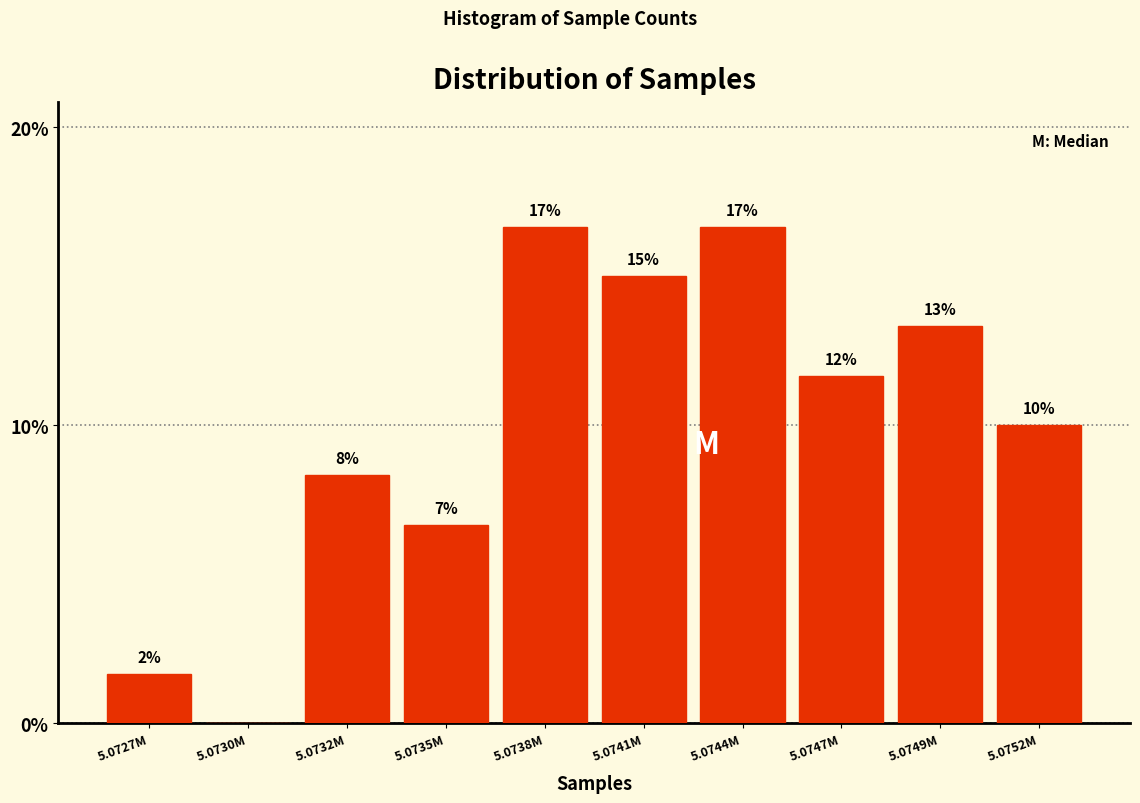

Are the bars horizontal?

No